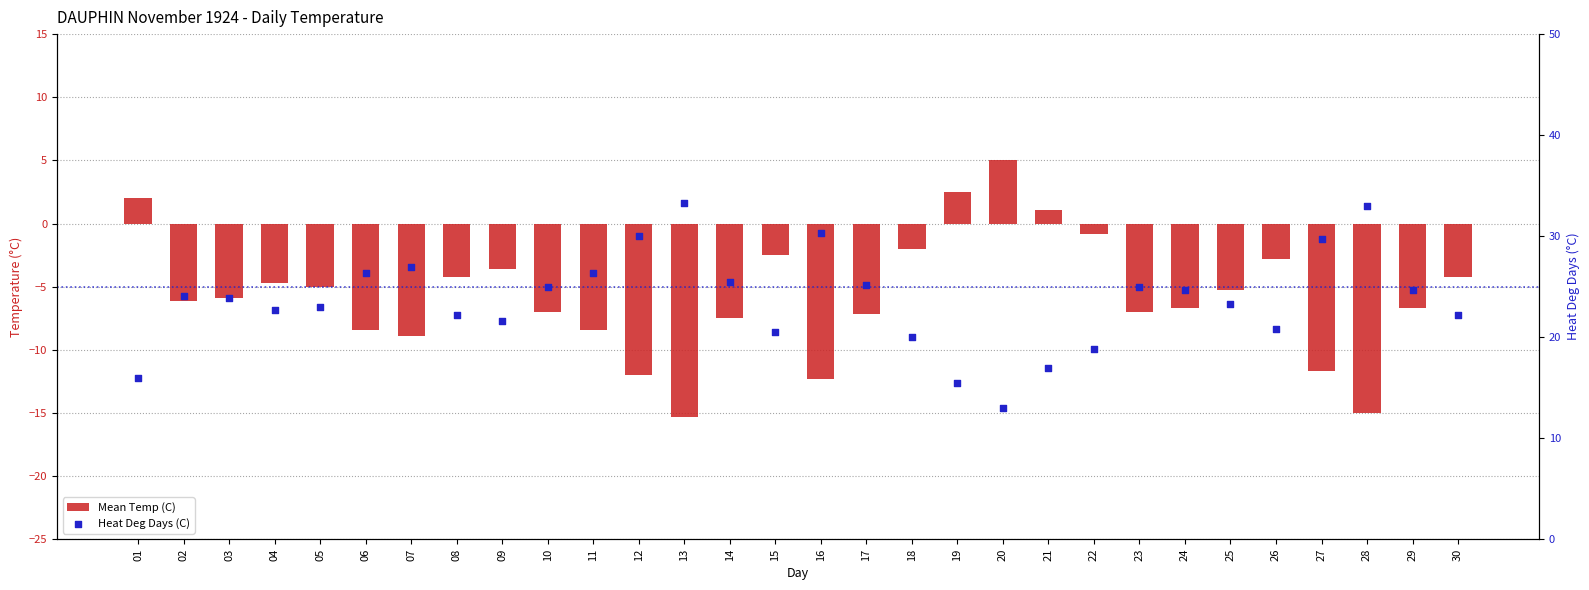

Is the value of Heat Deg Days (C) at 10 greater than the value of Mean Temp (C) at 04?

Yes